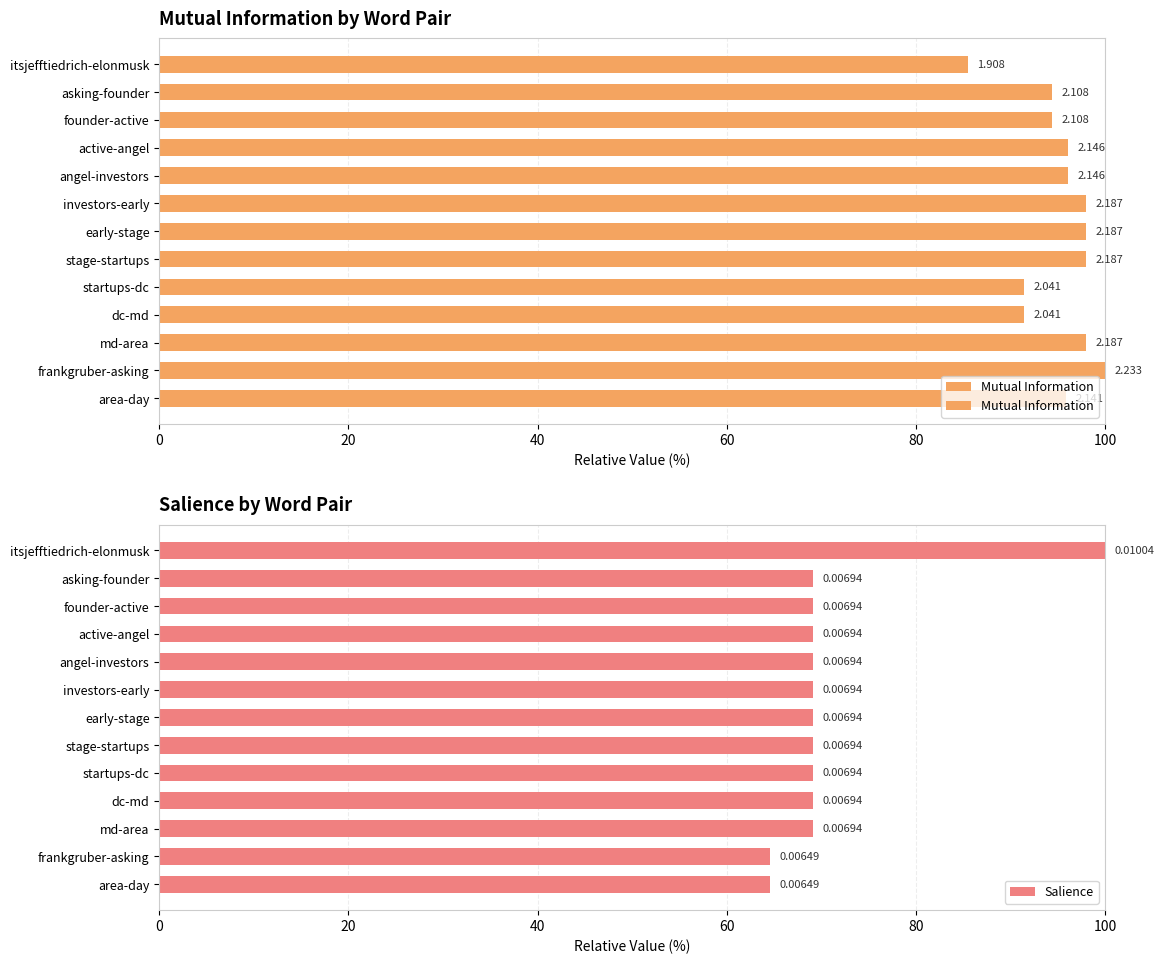

What value does the Mutual Information series have at founder-active?

94.4